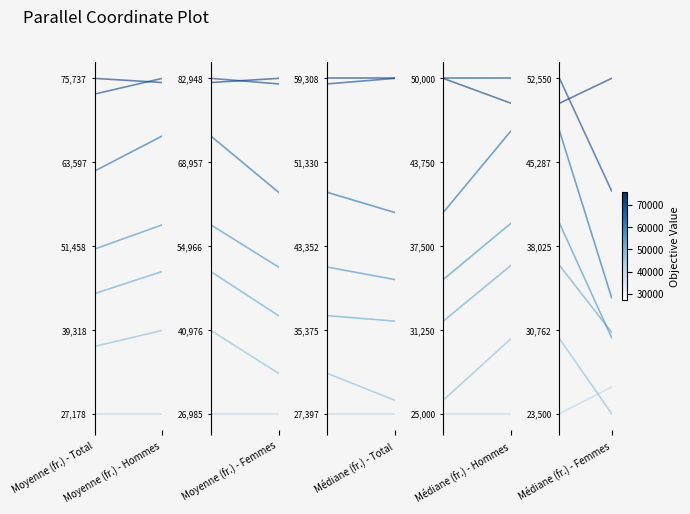

Rank the series at Moyenne (fr.) - Hommes from highest to lowest value.

55 - 59, 50 - 54, 45 - 49, 40 - 44, 35 - 39, 25 - 34